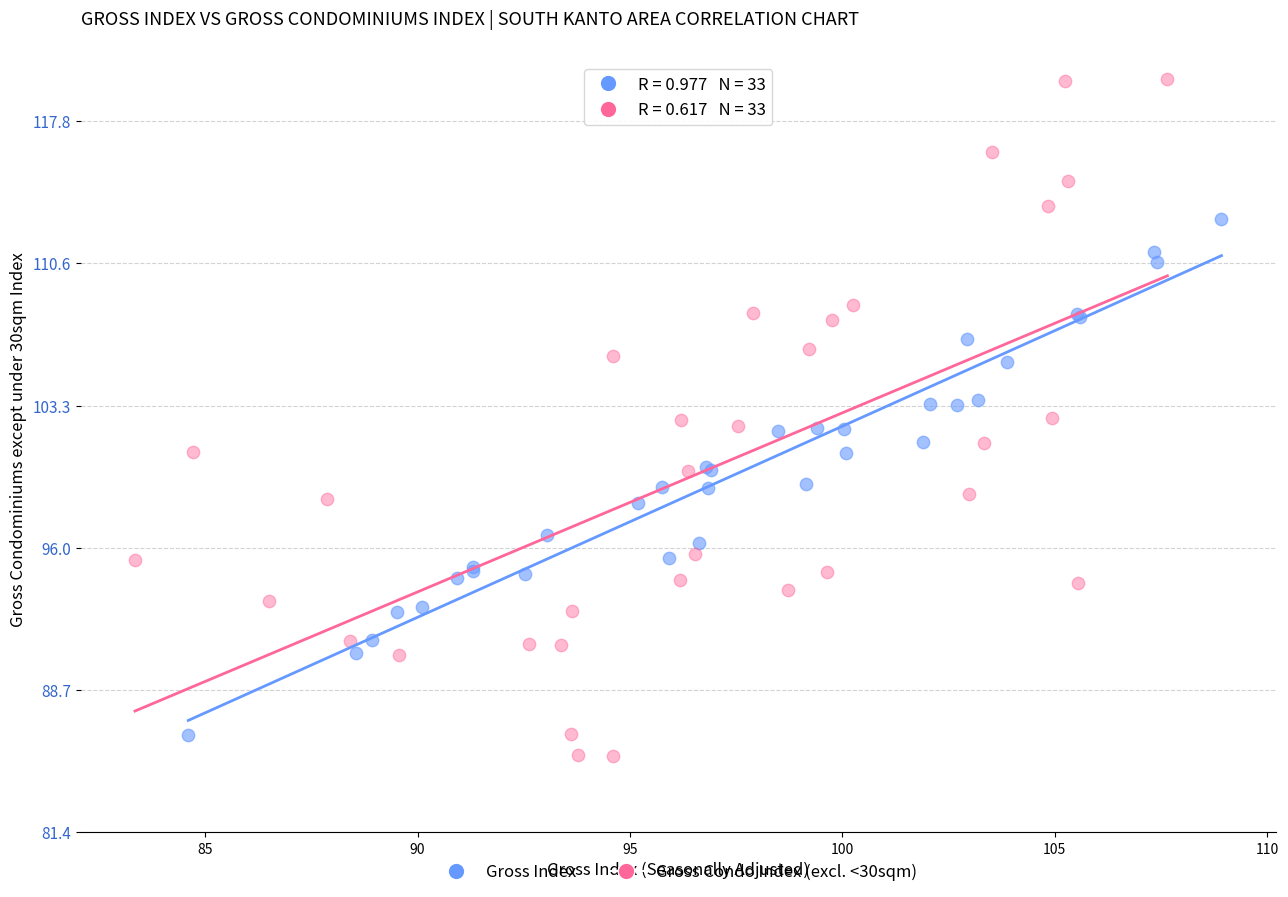

Which series contains the lowest Y value?

Gross Condo Index (excl. <30sqm)